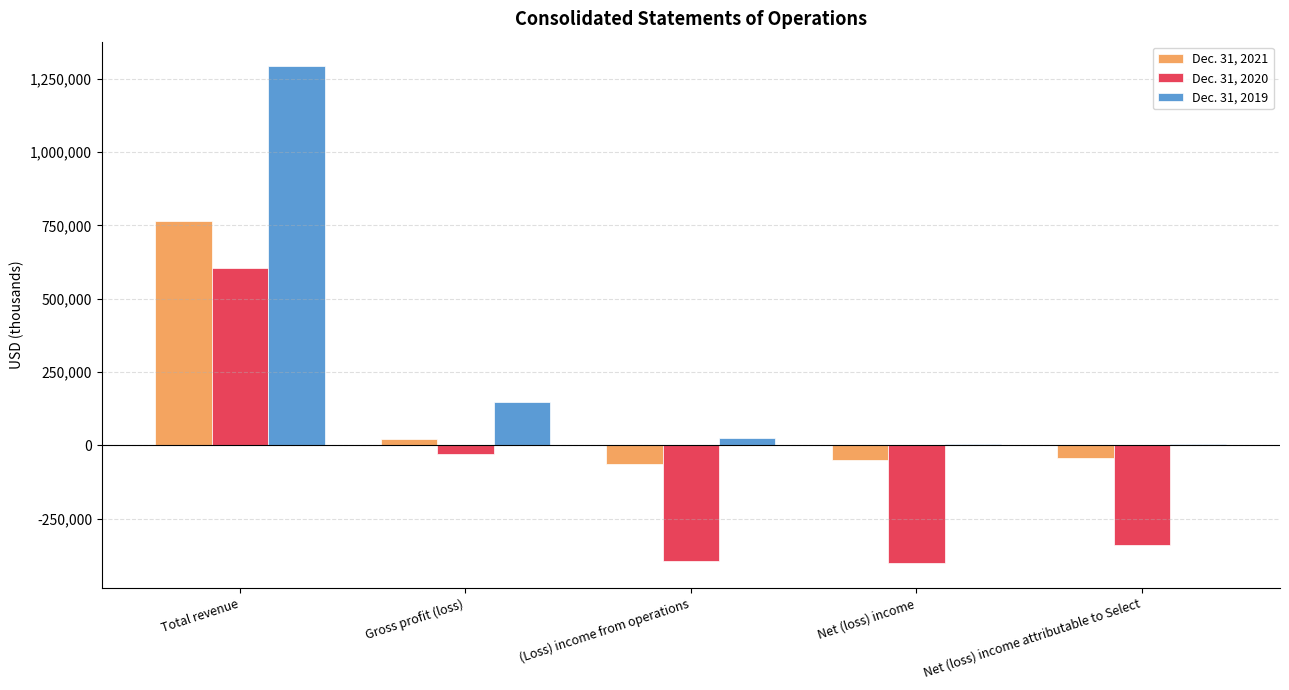

The value of Dec. 31, 2020 at Net (loss) income attributable to Select is -176194. True or false?

False